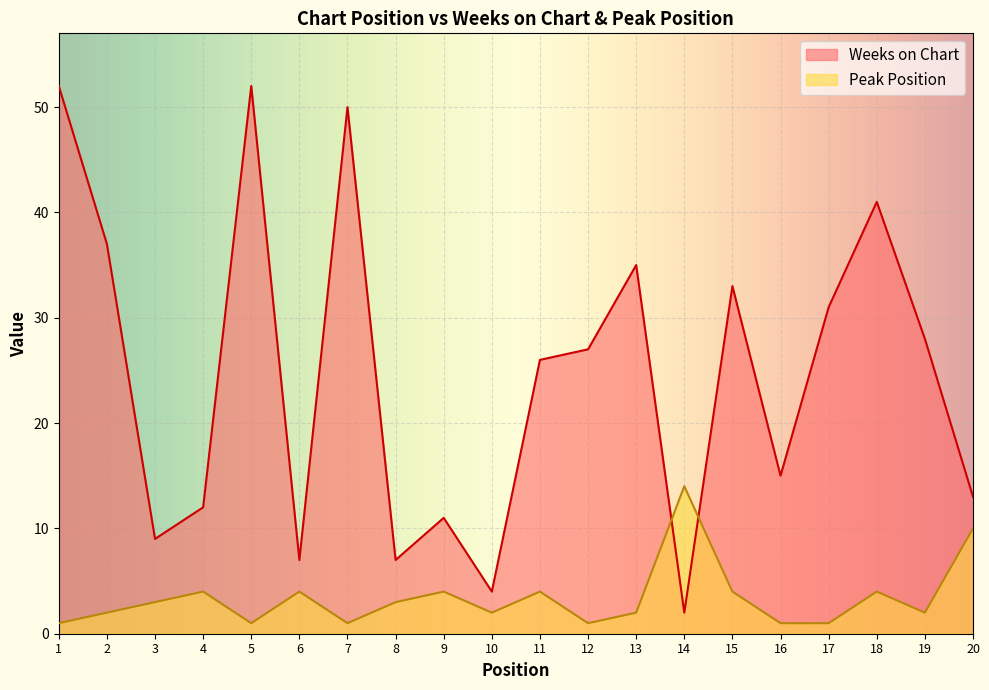

What is the value of the Peak Position point at the 16th from the left?

1